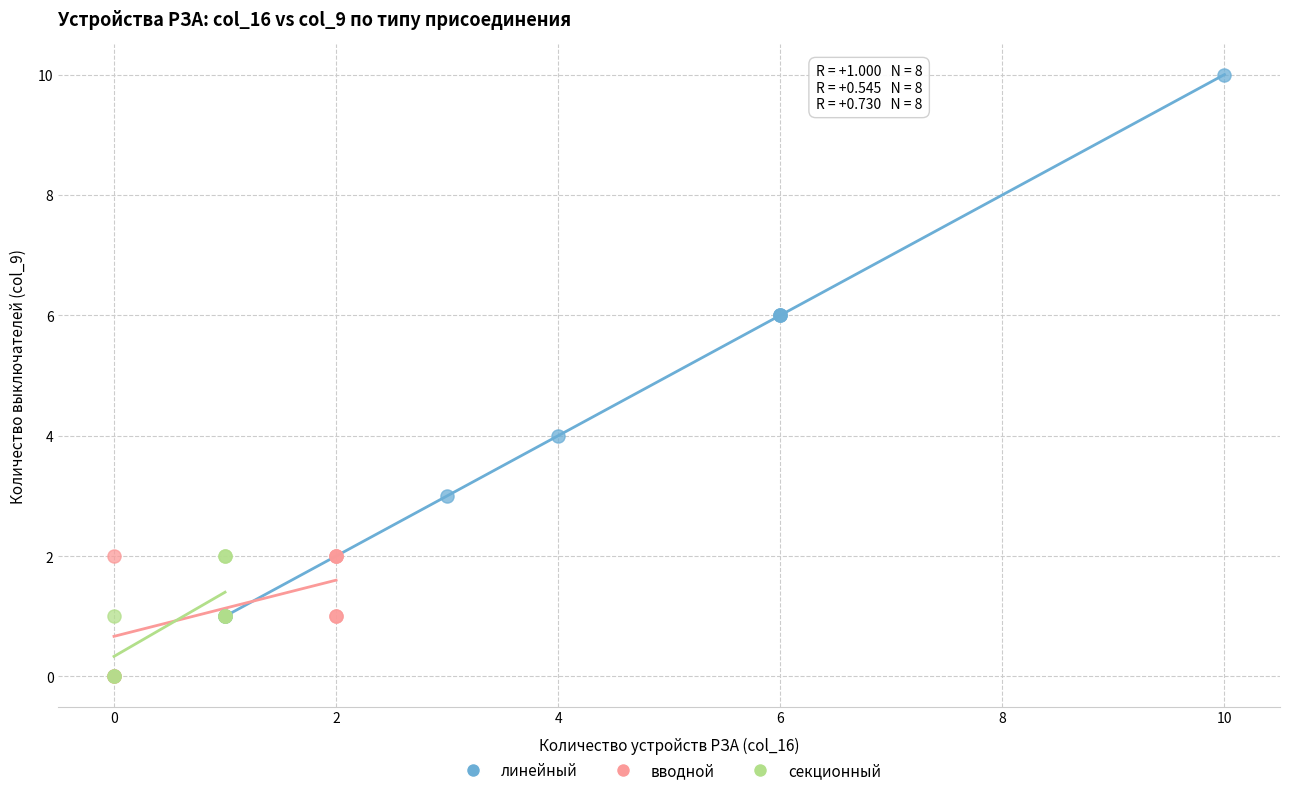

Which series has the largest Y range (max minus min)?

линейный